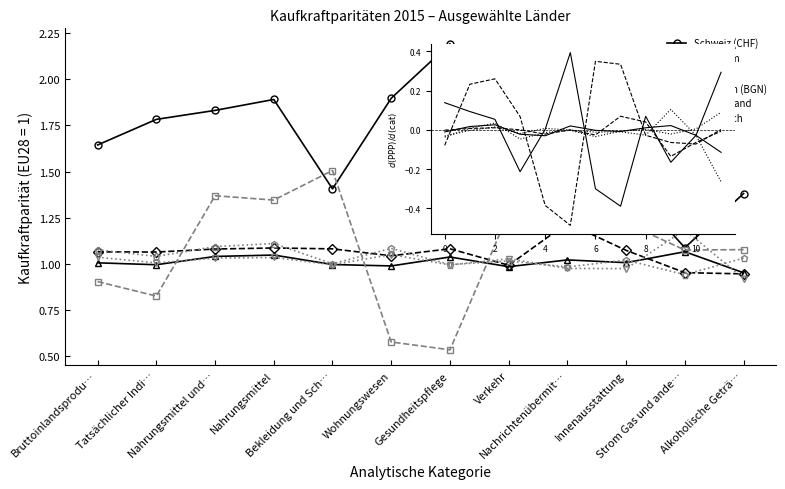

How many categories are shown in the chart?

12